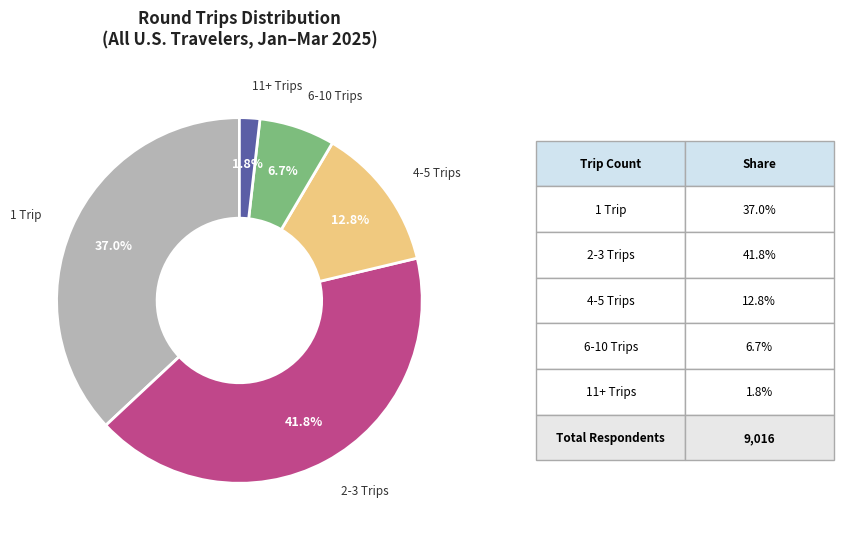

To the nearest percent, what is the average slice percentage?

20%